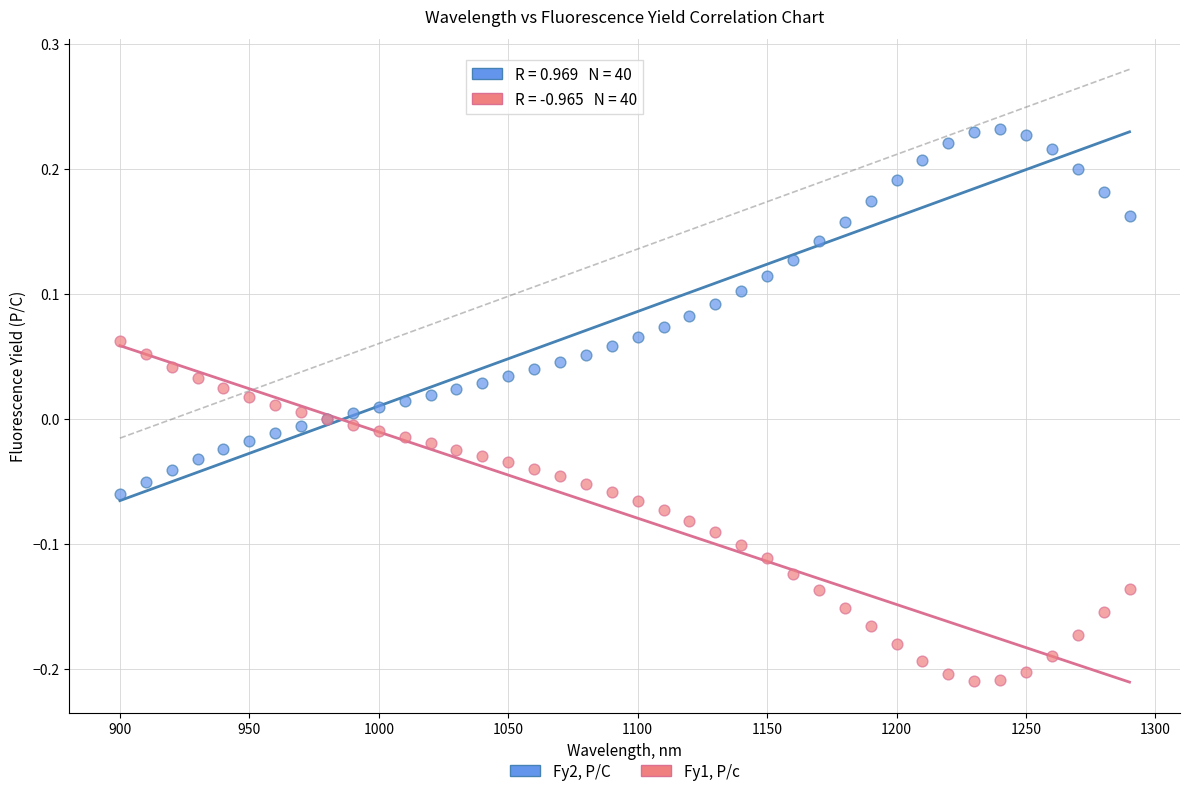

Which series contains the lowest Y value?

Fy1, P/c